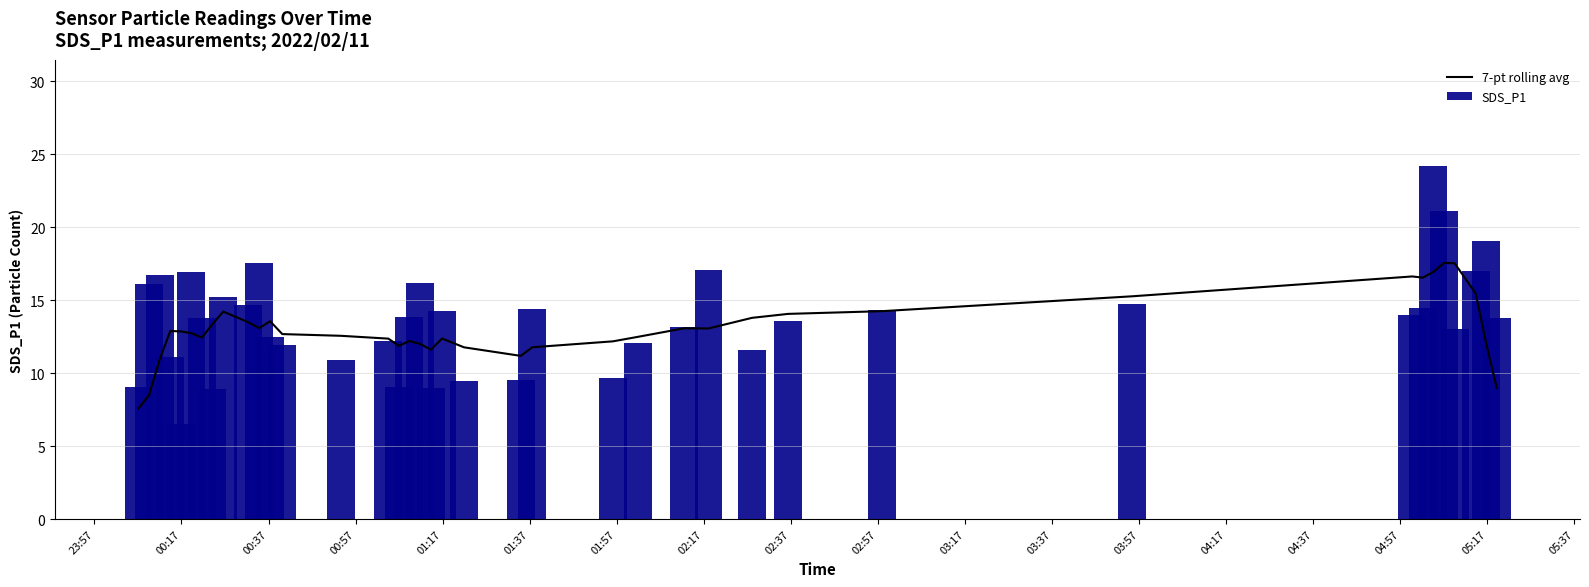

Rank the series by their average value, from highest to lowest.

SDS_P1, 7-pt rolling avg